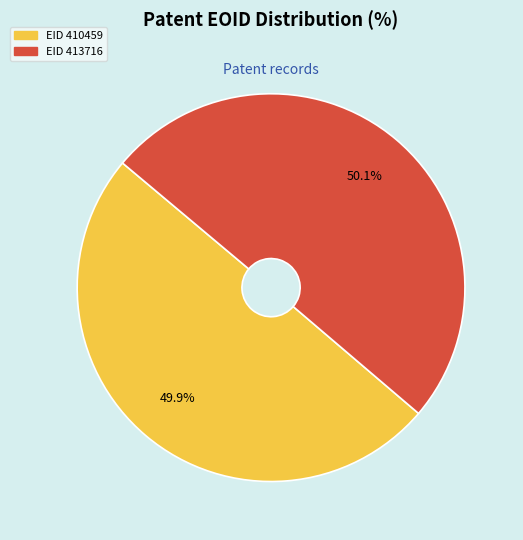

Is there any slice that represents more than half of the pie?

Yes